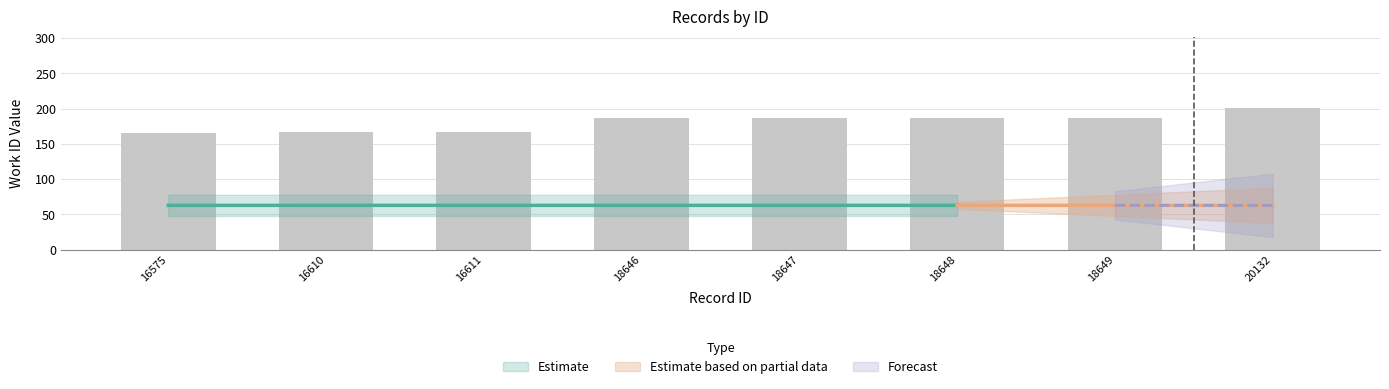

What is the maximum value shown in the chart?

201.3